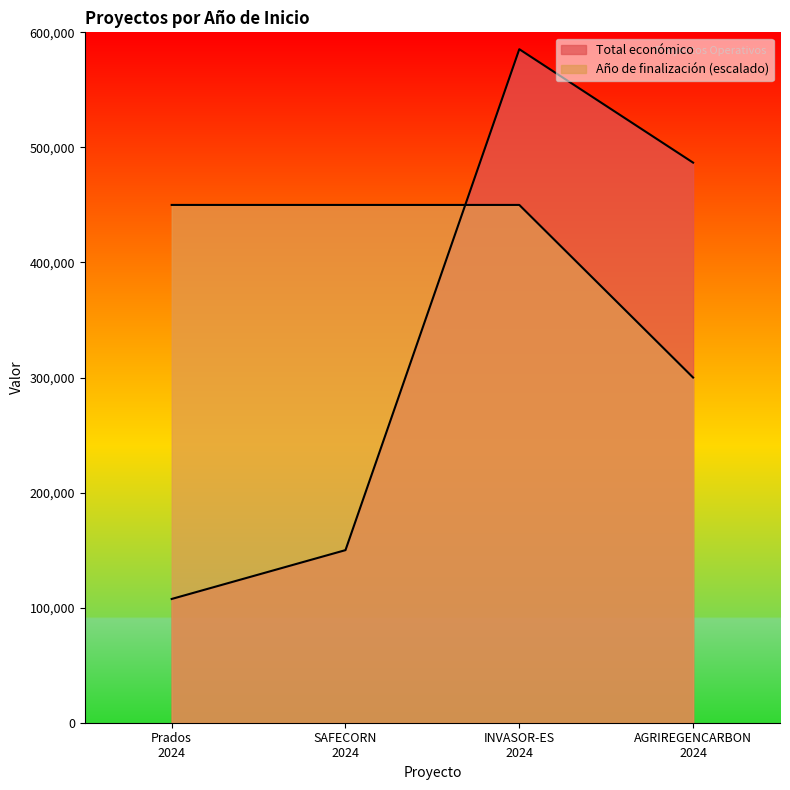

What are all the series names shown in the legend?

Total económico, Año de finalización